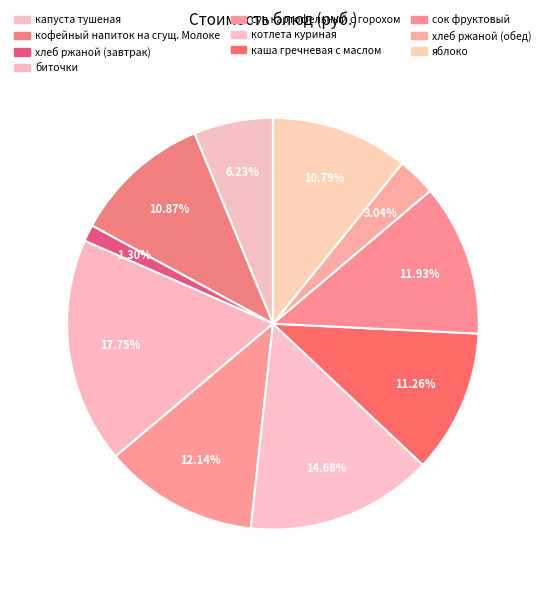

To the nearest percent, what is the combined percentage of каша гречневая с маслом and хлеб ржаной (завтрак)?

13%